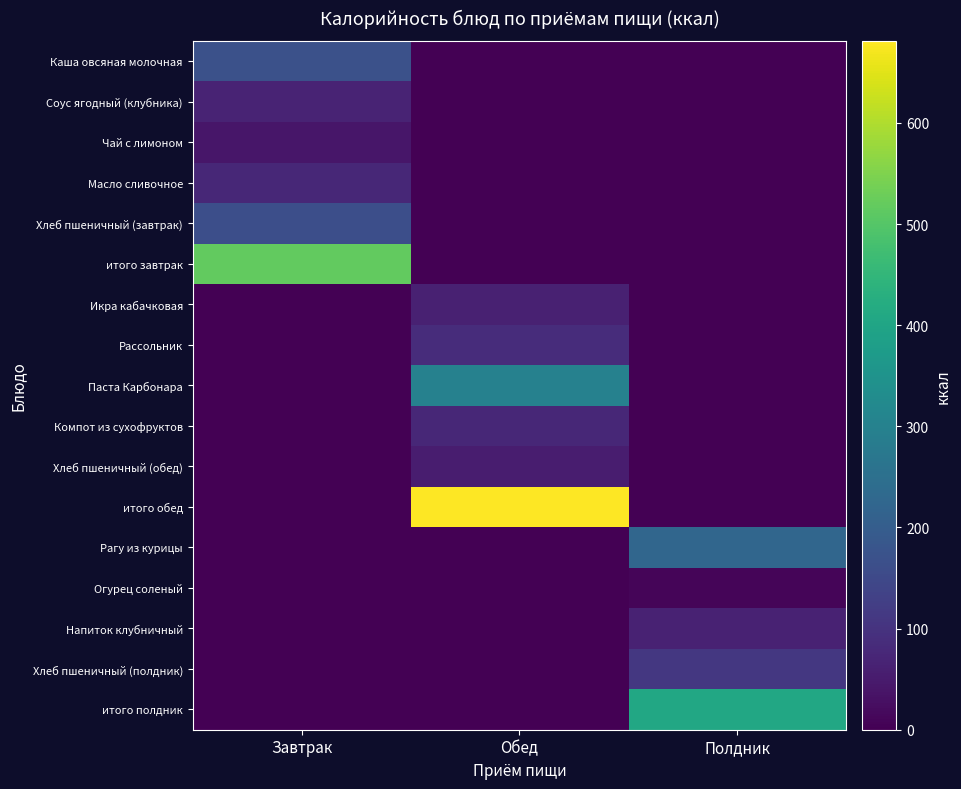

Between Завтрак and Обед, which series saw the biggest shift?

итого обед